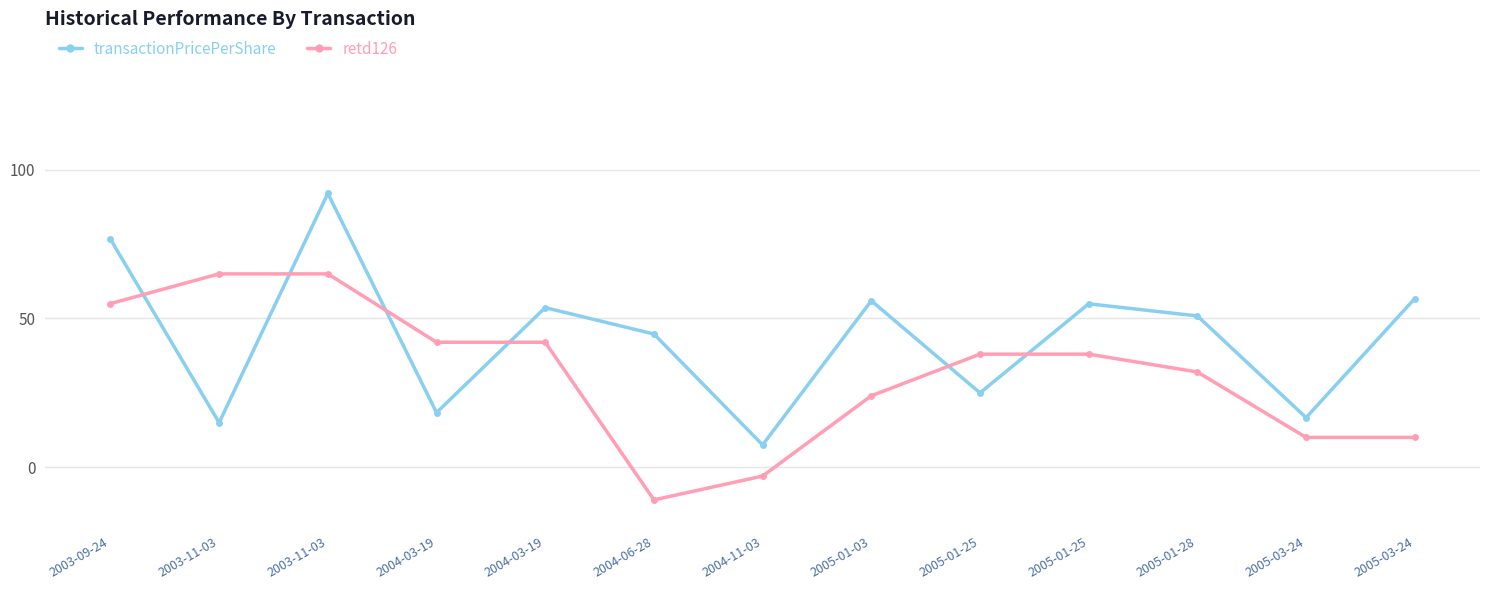

Which series has the largest total across all categories?

transactionPricePerShare